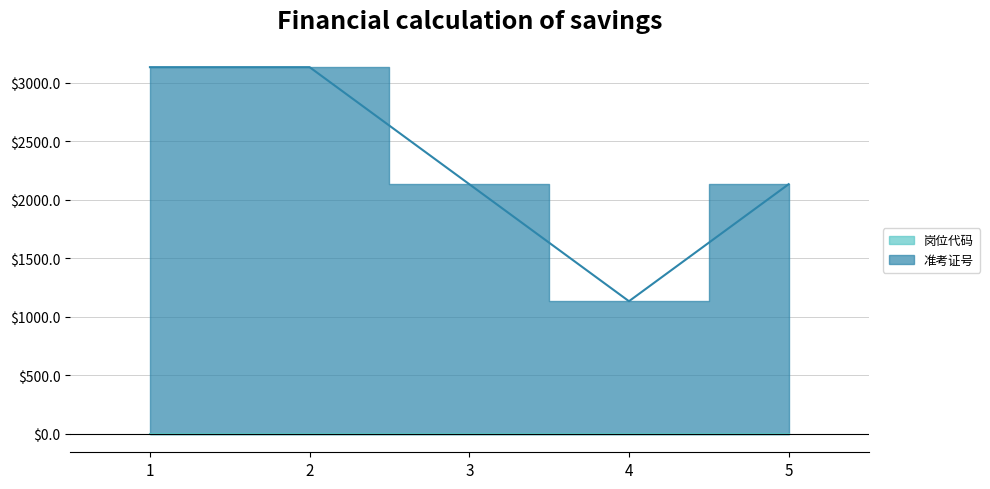

True or false: 岗位代码 has a value of 0.0 at 4.

False